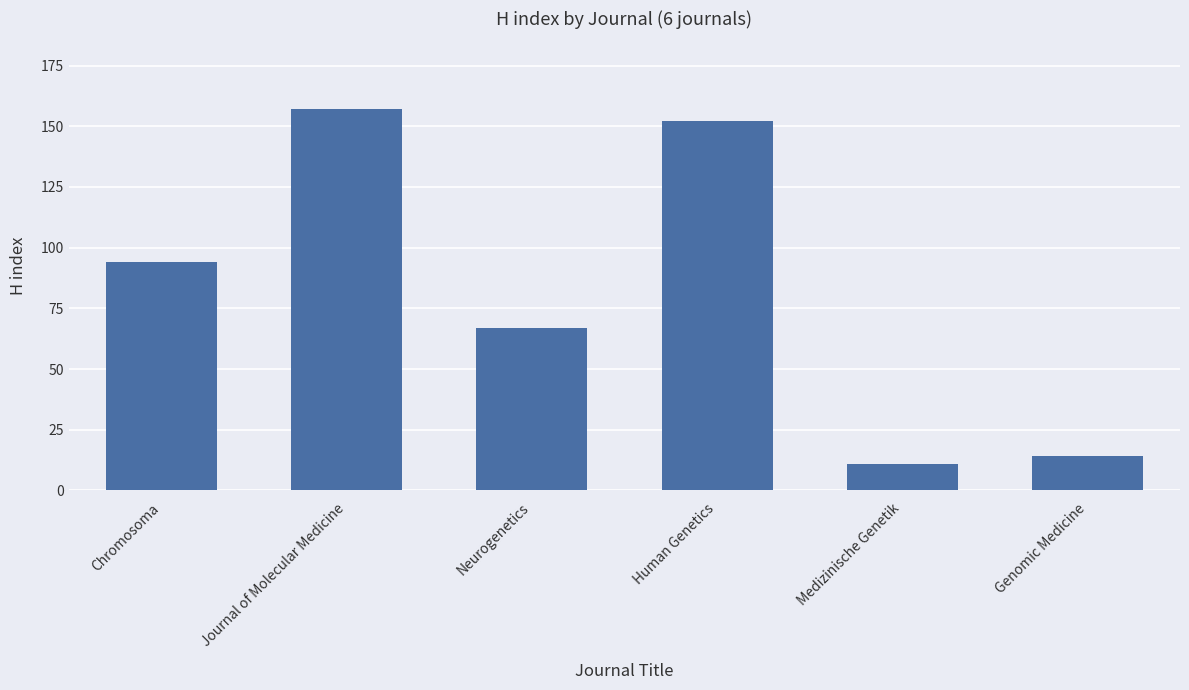

What is the change in value from Journal of Molecular Medicine to Medizinische Genetik?

-146